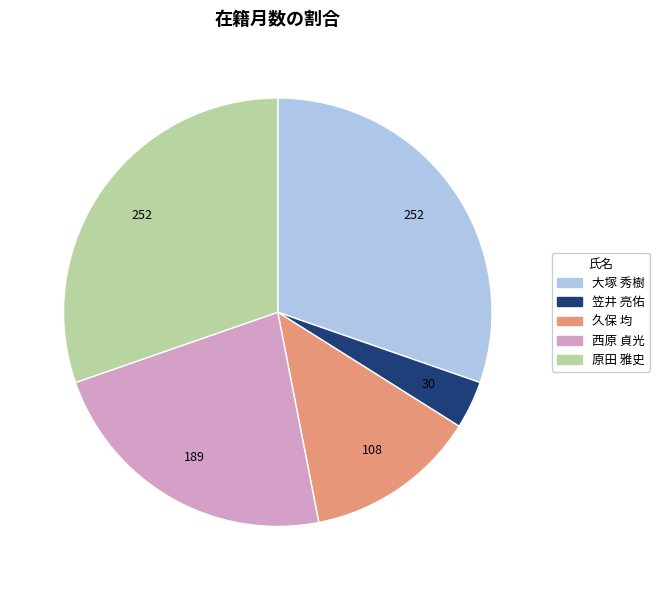

Which slice is the smallest?

笠井 亮佑